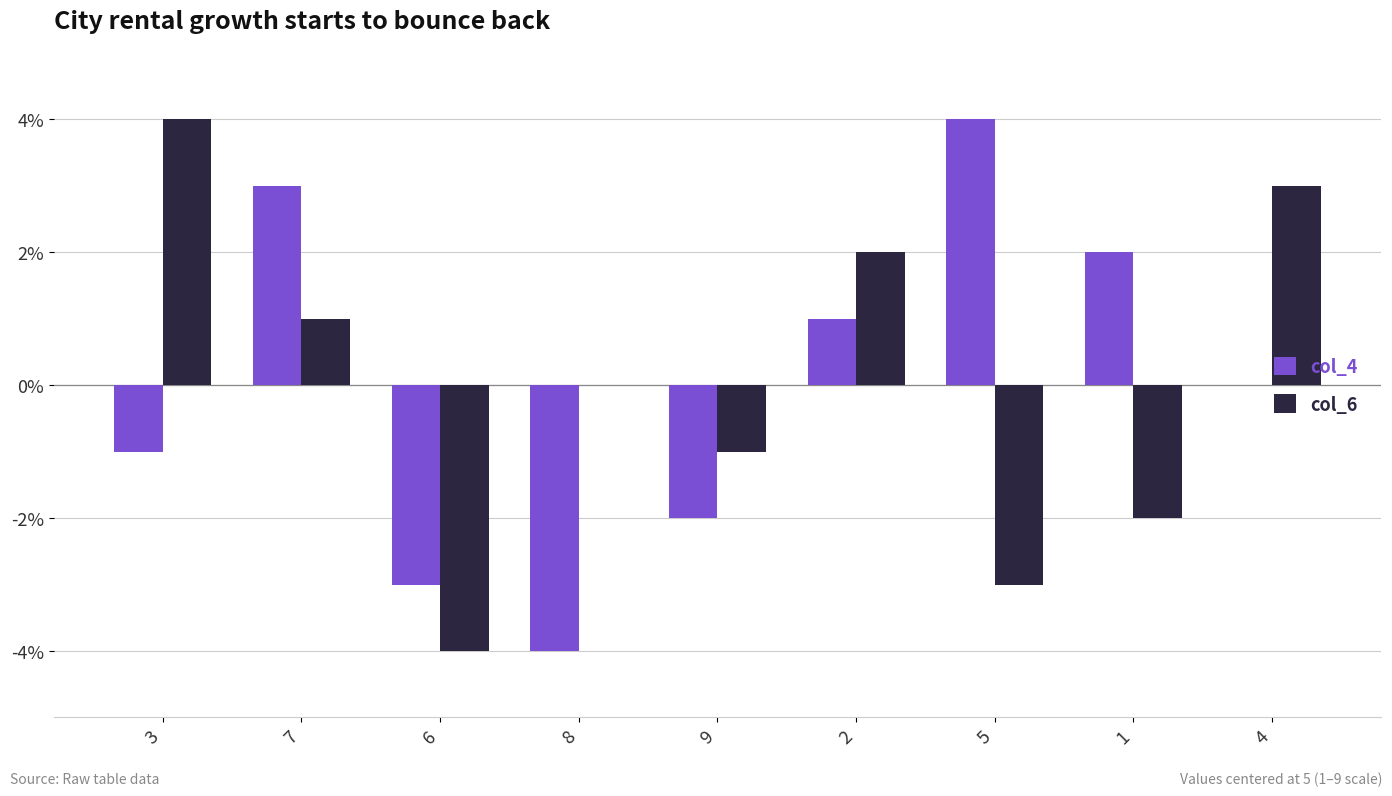

What is the sum of the col_6 values at 1 and 9?

-3